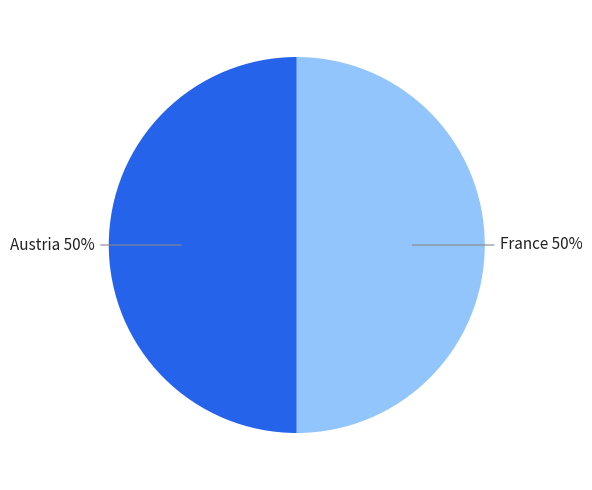

How many segments does this pie chart have?

2